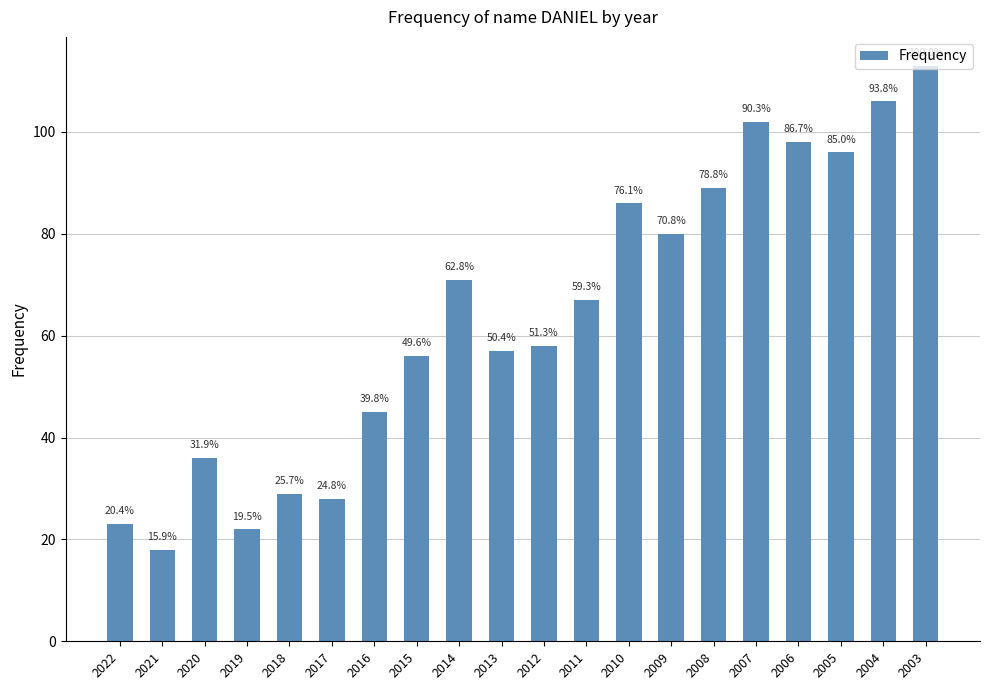

Which label corresponds to the smallest value in the chart?

2021